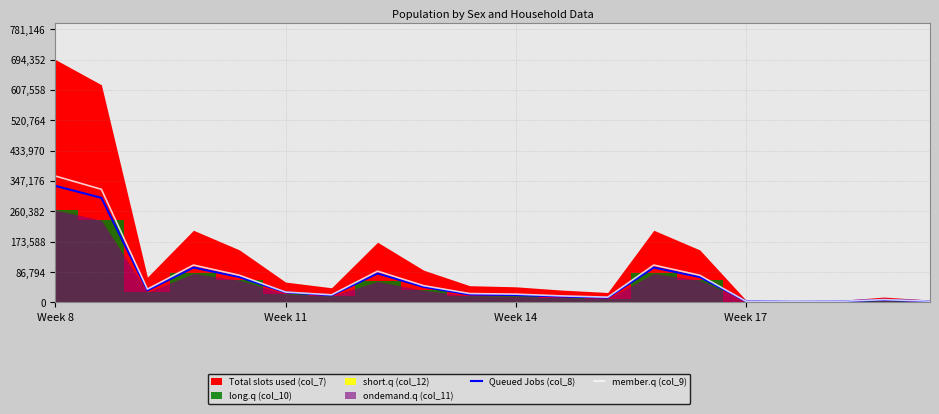

The value of Queued Jobs (col_8) at Week 8 is 80624. True or false?

False